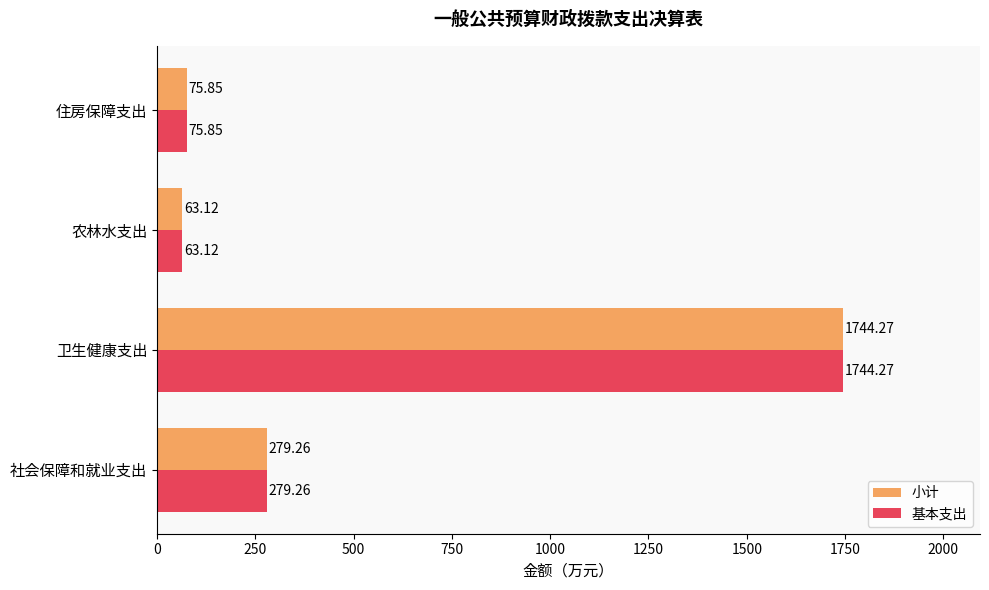

How many values in the 基本支出 series are below 279?

2